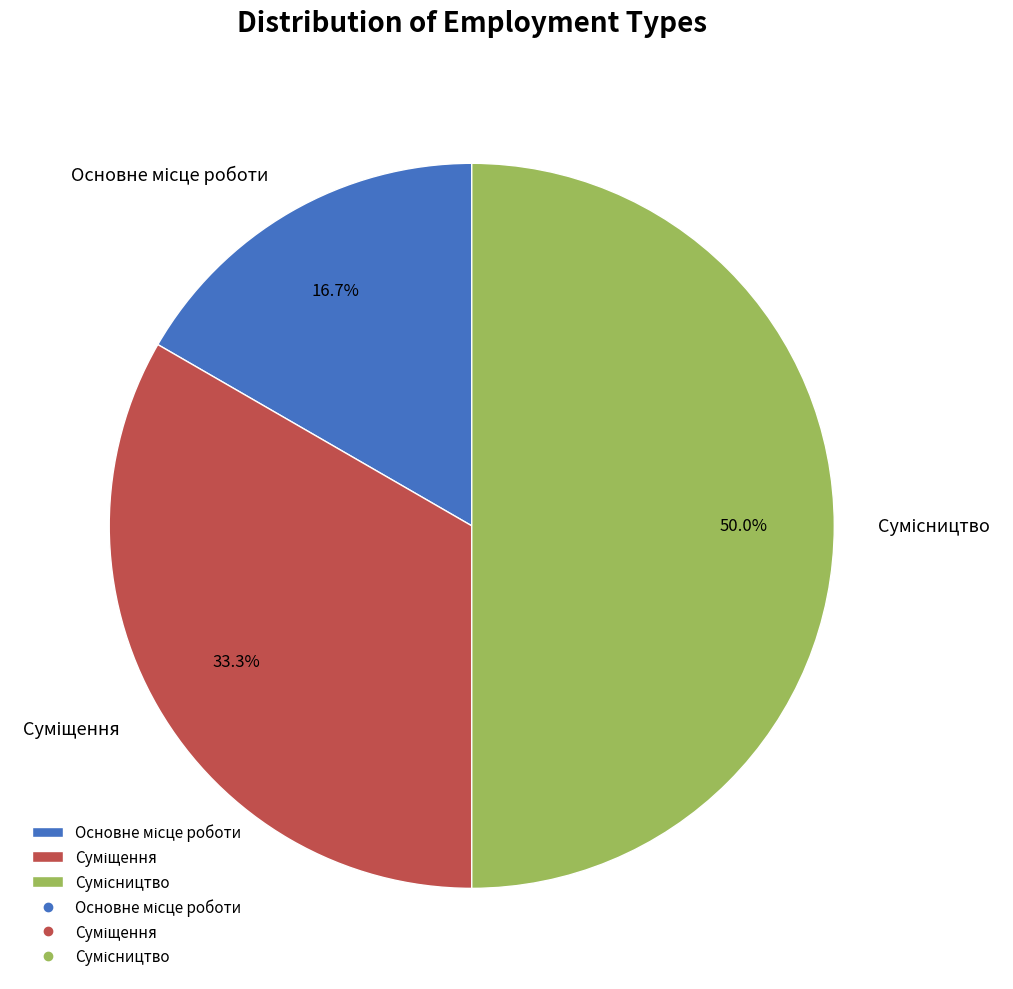

Rank the categories by value from highest to lowest.

Сумісництво, Суміщення, Основне місце роботи